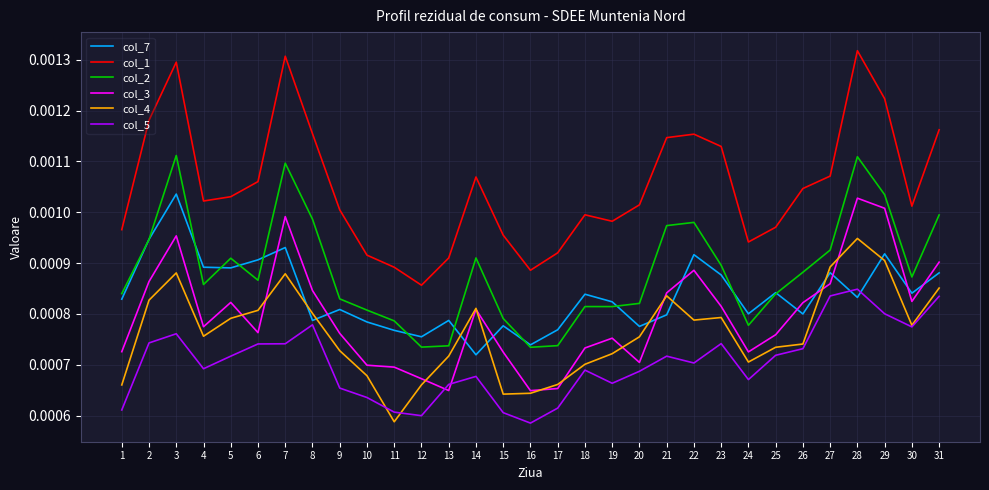

Is the value of col_1 at 20 greater than the value of col_2 at 1?

Yes